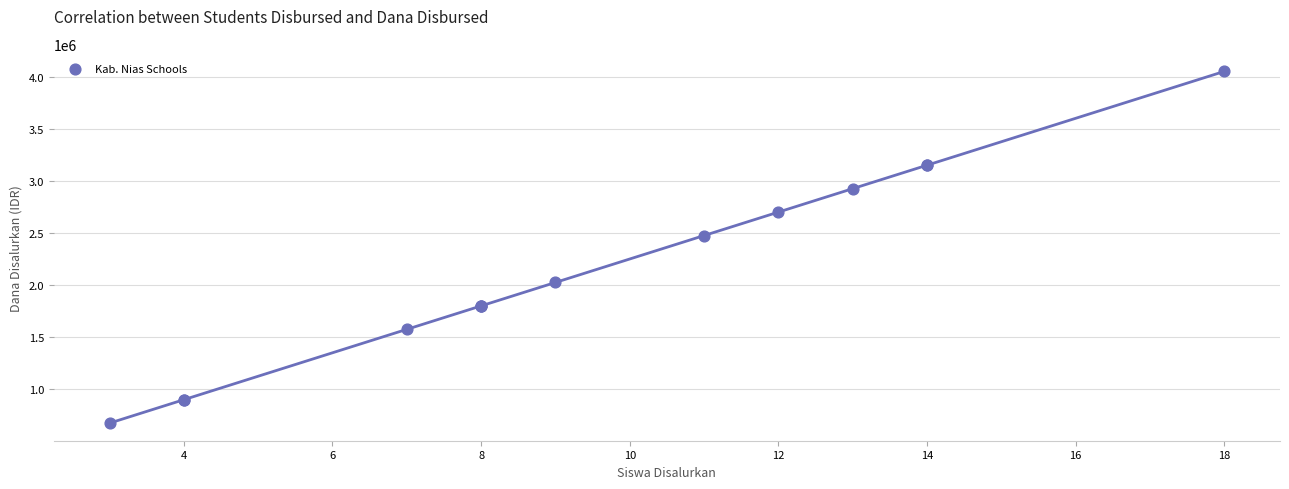

What Y value in the scatter plot is closest to 2362500?

2475000